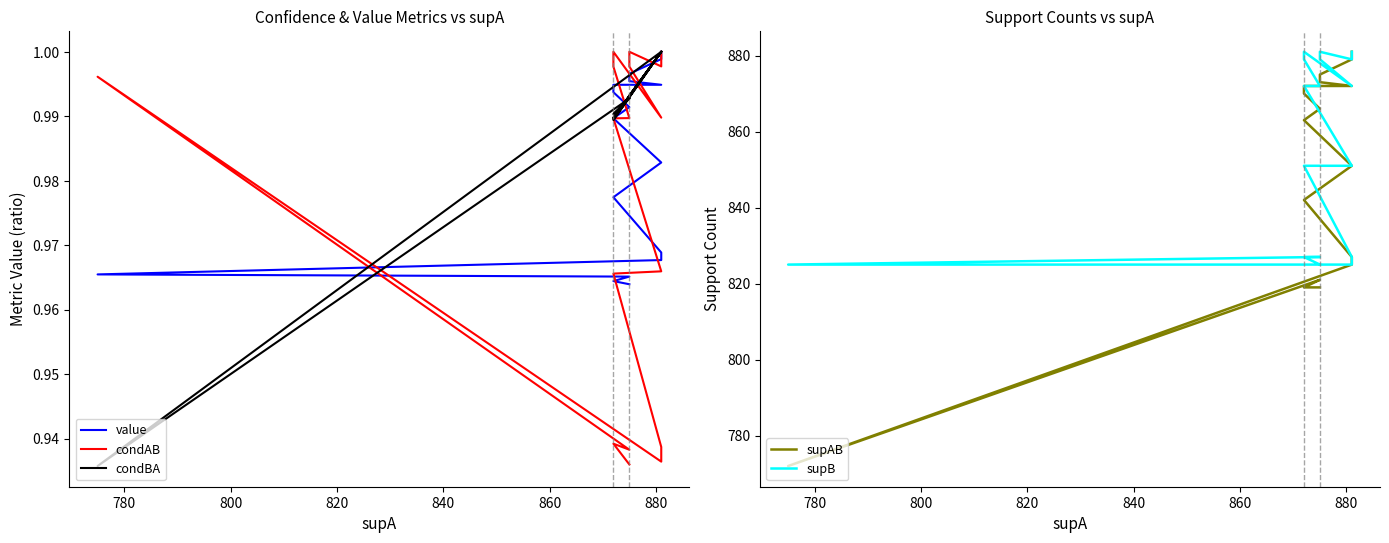

Reading left to right, what are all the values shown in this chart?

value: 1.0	1.0	1.0	1.0	1.0	1.0	1.0	1.0	1.0	1.0	1.0	1.0	1.0	1.0	1.0	1.0	1.0	1.0	1.0
condAB: 1.0	1.0	1.0	1.0	1.0	1.0	1.0	1.0	1.0	1.0	1.0	1.0	0.9	0.9	0.9	1.0	0.9	0.9	0.9
condBA: 1.0	1.0	1.0	1.0	1.0	1.0	1.0	1.0	1.0	1.0	1.0	1.0	1.0	1.0	1.0	0.9	1.0	1.0	1.0
supAB: 881.0	879.0	875.0	873.0	872.0	872.0	870.0	866.0	863.0	851.0	845.0	842.0	827.0	825.0	825.0	772.0	821.0	819.0	819.0
supB: 881.0	879.0	881.0	879.0	872.0	881.0	879.0	872.0	872.0	851.0	851.0	851.0	827.0	825.0	825.0	825.0	827.0	827.0	825.0